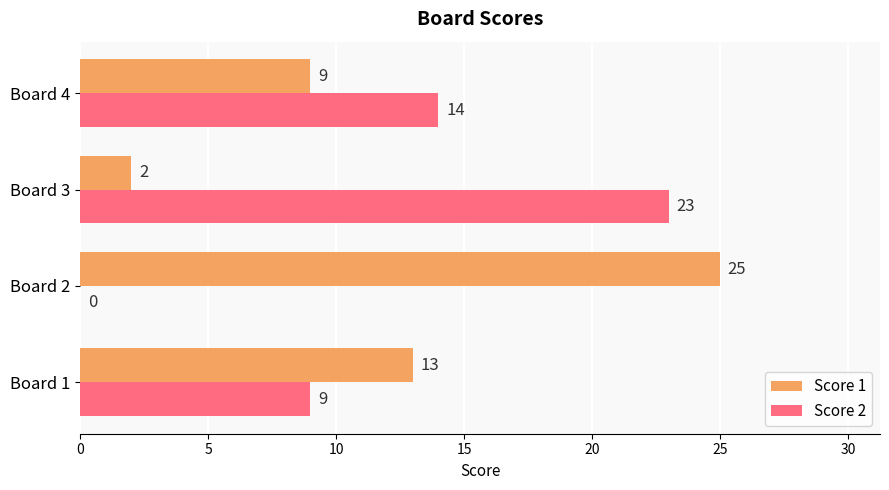

Which series has the largest total across all categories?

Score 1